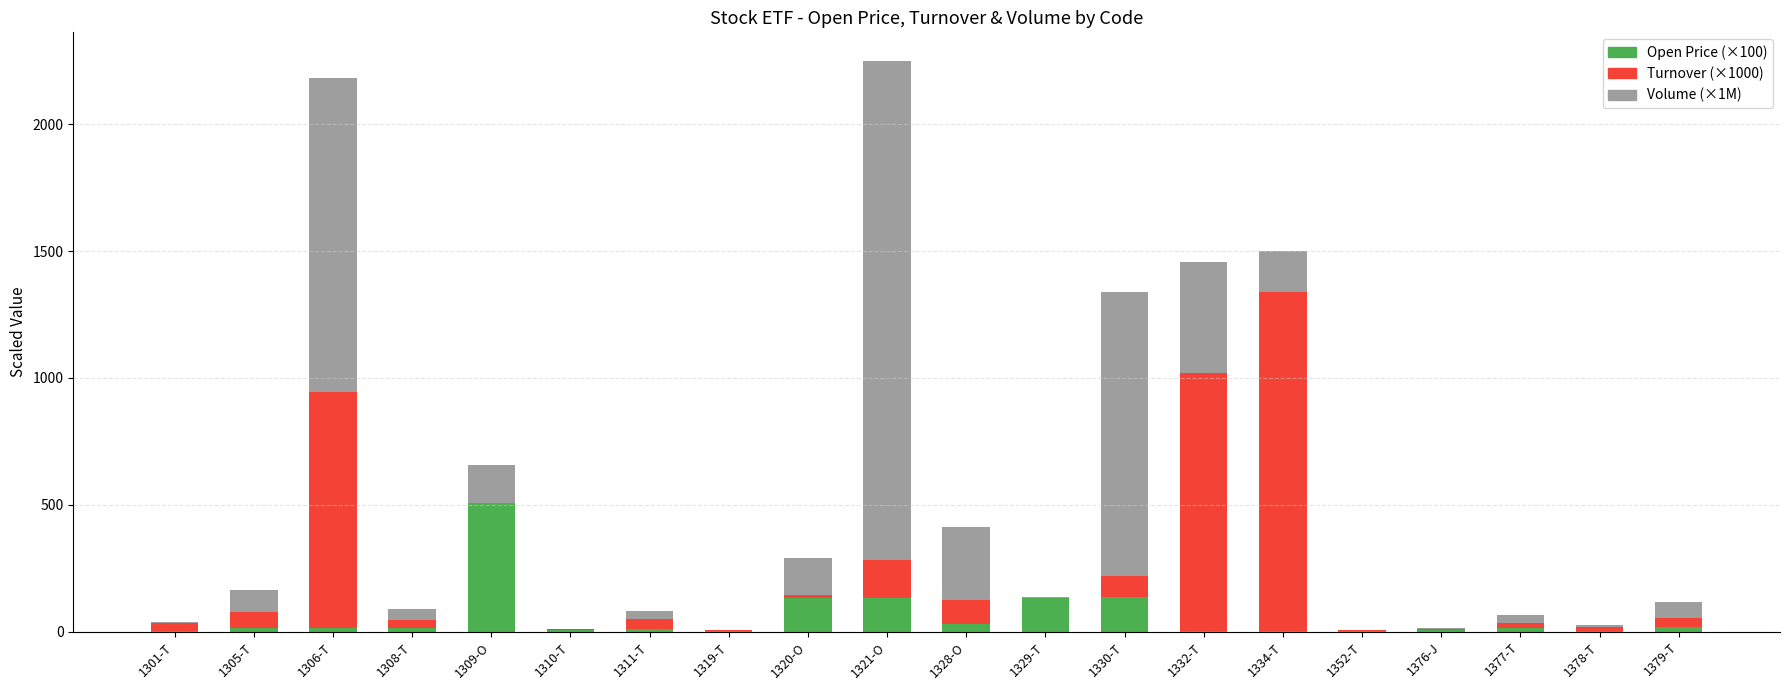

Does the chart contain stacked bars?

Yes